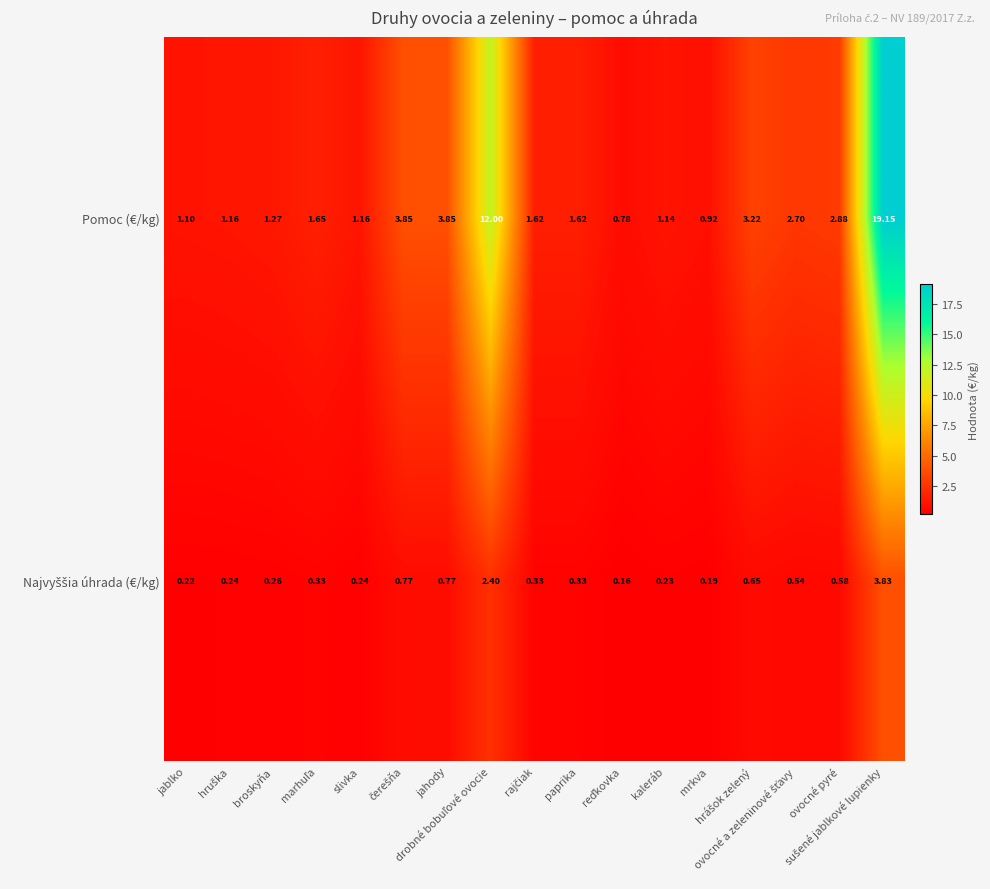

Which series has the largest range (max minus min)?

Pomoc (€/kg)